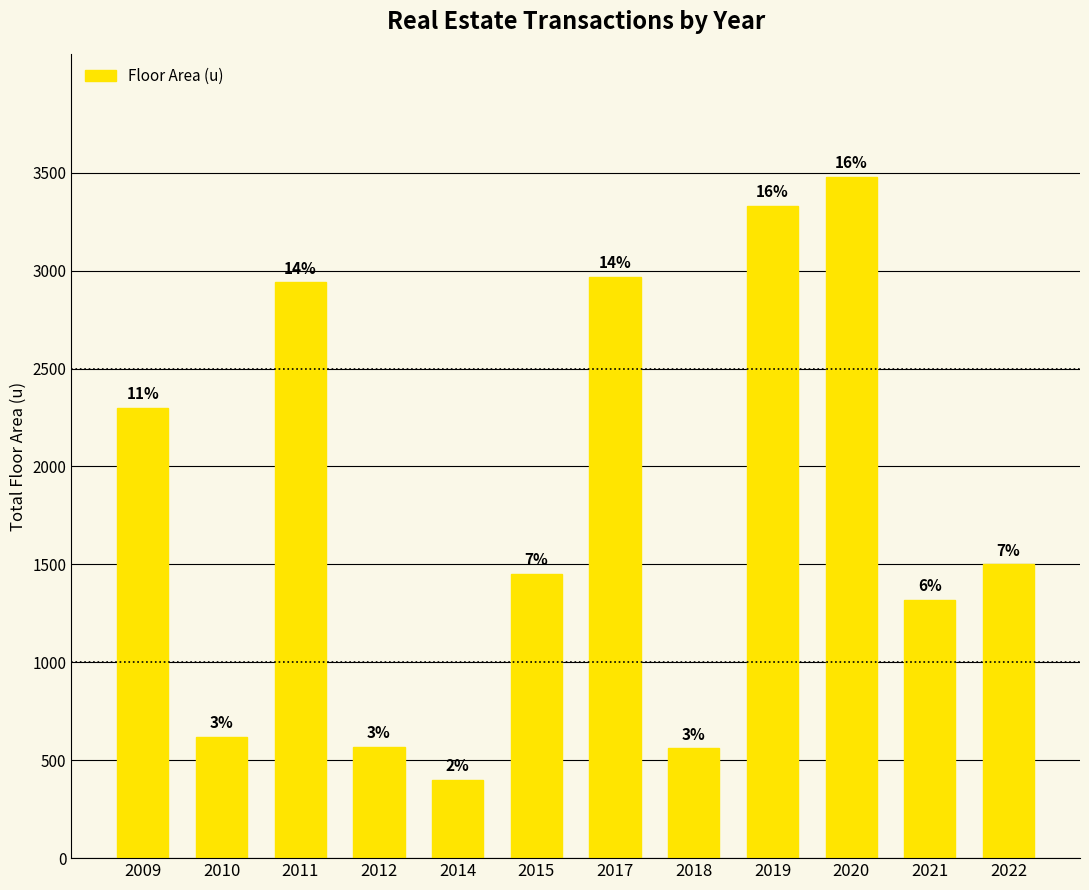

What is the ratio of the value at 2012 to the value at 2022?

0.4